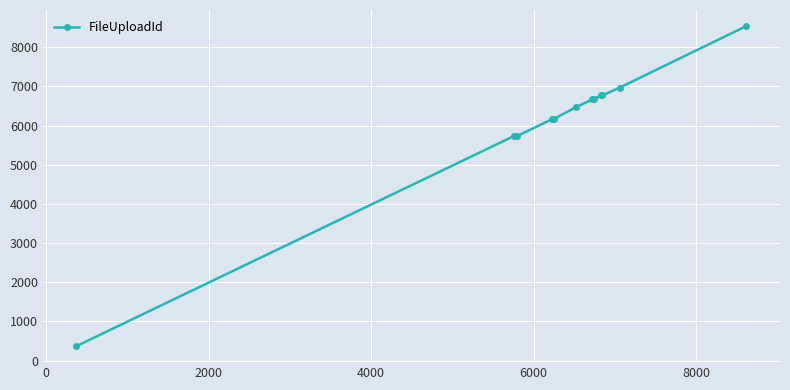

What is the value of the 9th point from the left?

6769